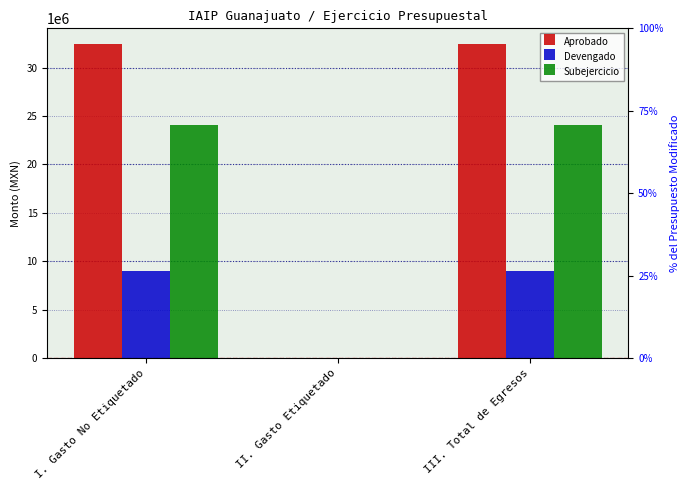

What is the average value of the Subejercicio series?

16058416.9